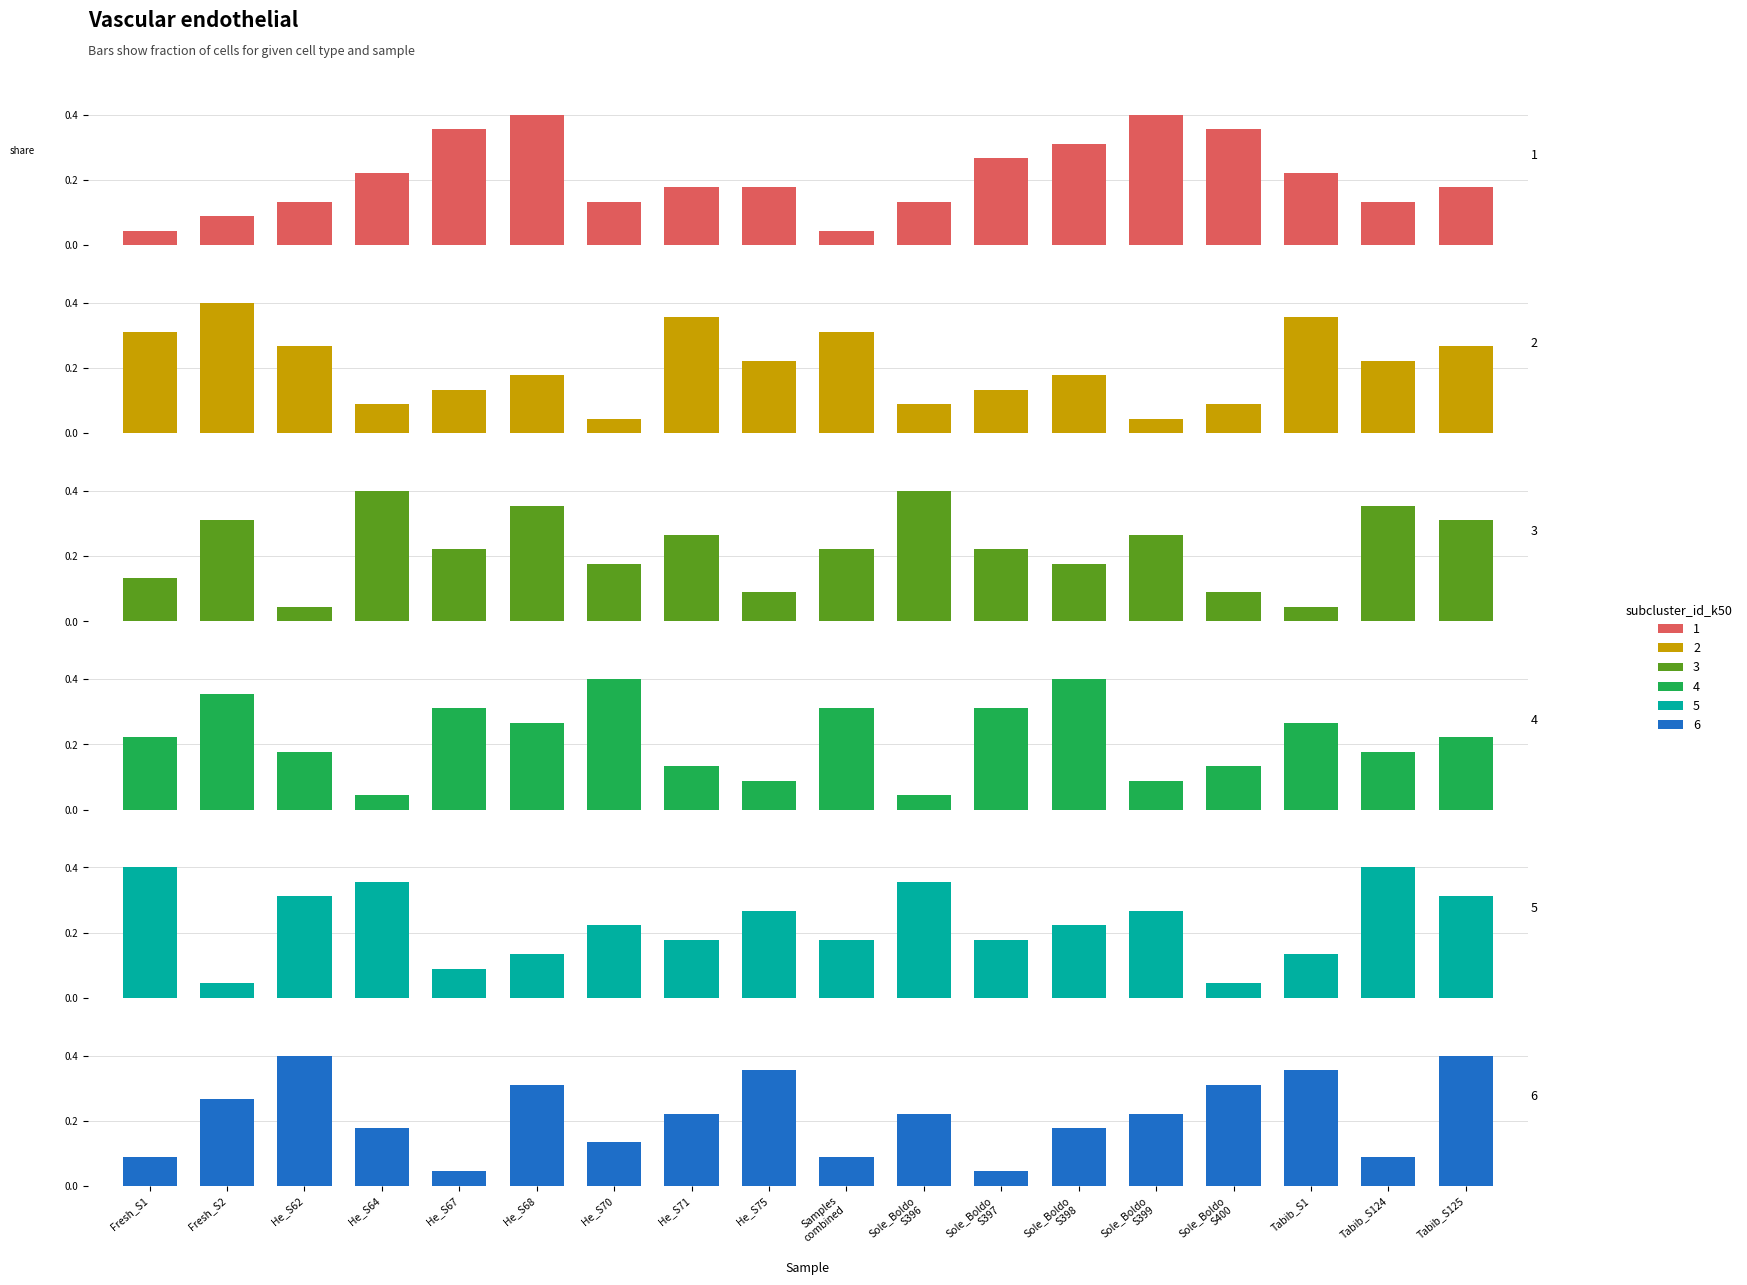

What value does the col_6 series have at Sole_Boldo
S396?

0.1